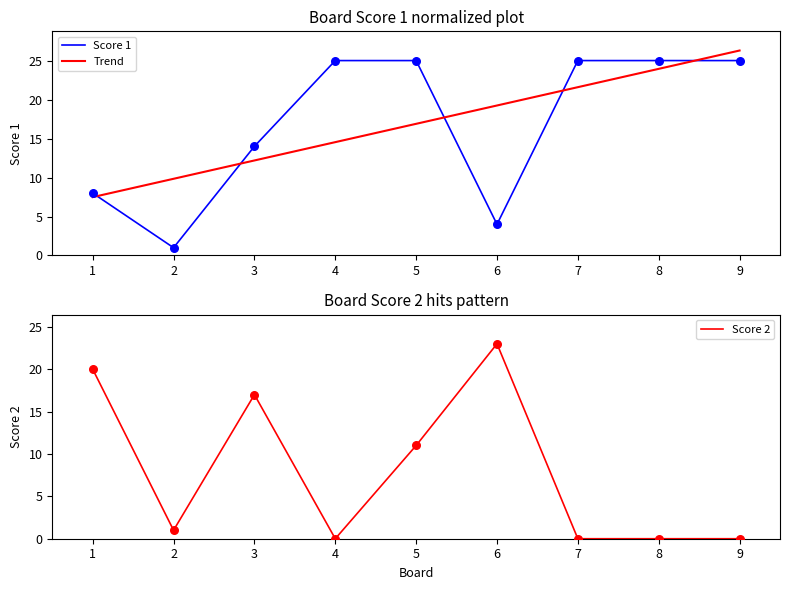

At how many categories does at least one series exceed 0?

9